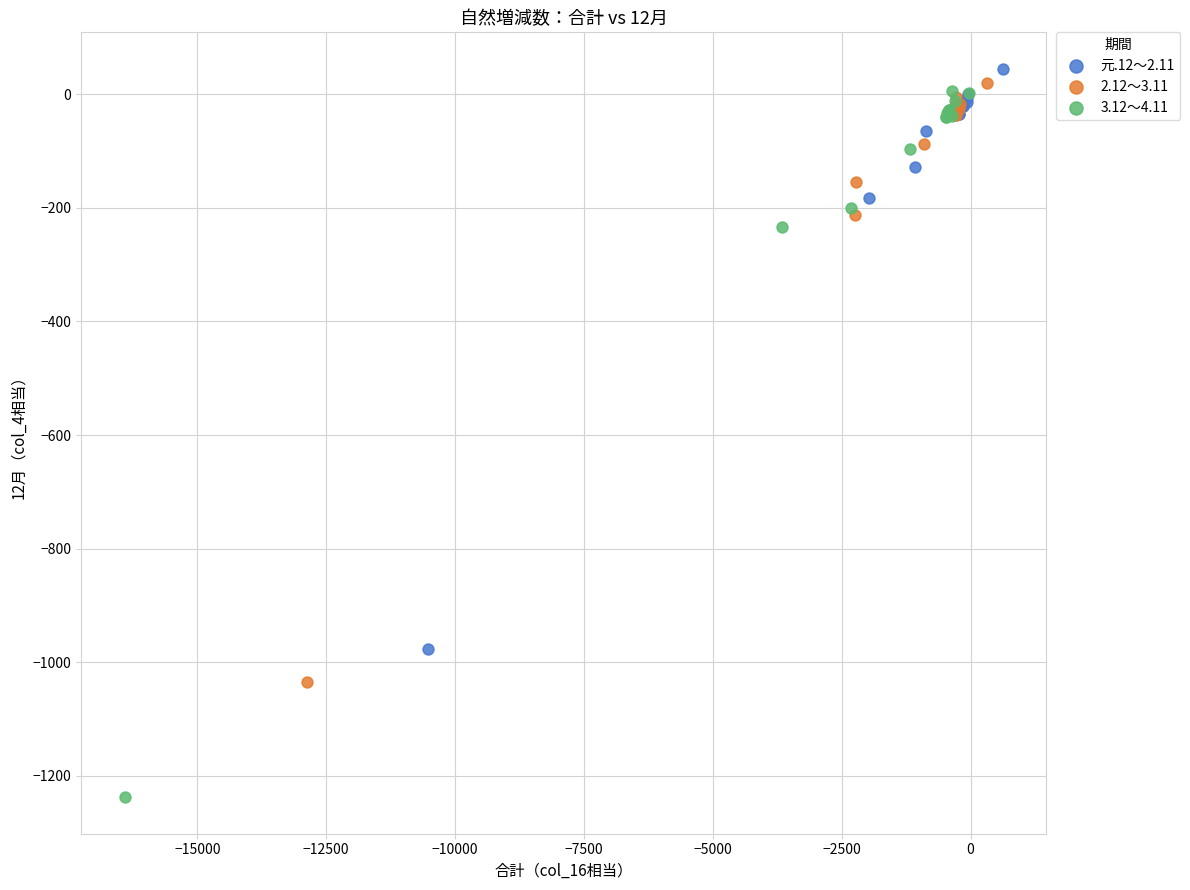

Which series reaches the minimum Y coordinate?

3.12～4.11